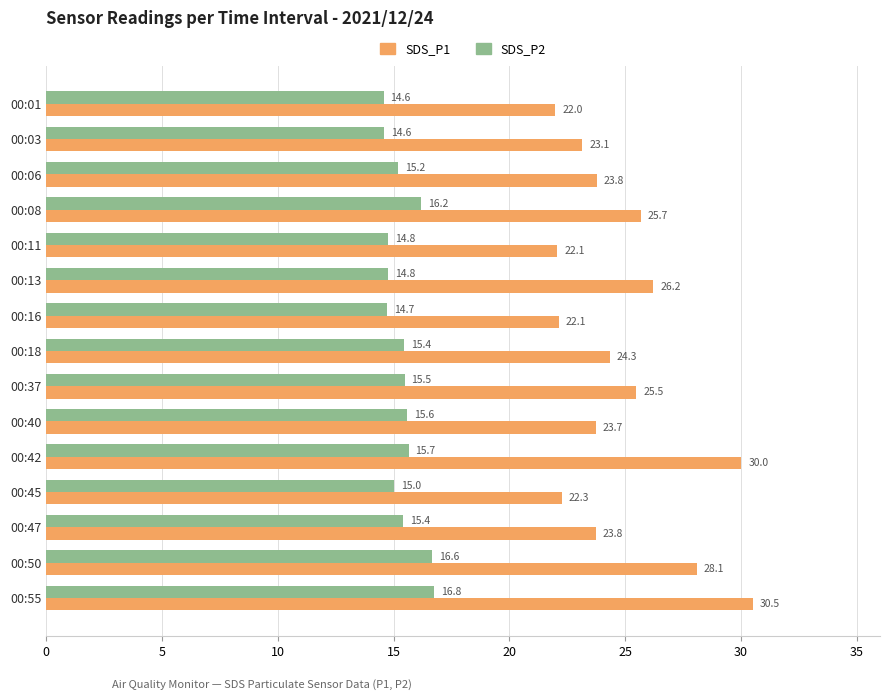

Rank the series by their average value, from highest to lowest.

SDS_P1, SDS_P2